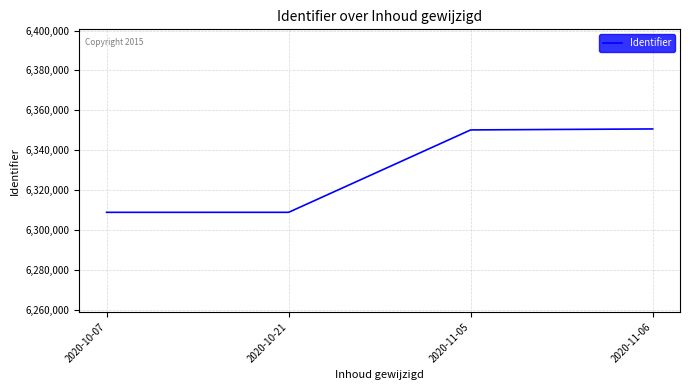

Is it true that the value at 2020-11-06 is 9306547?

False